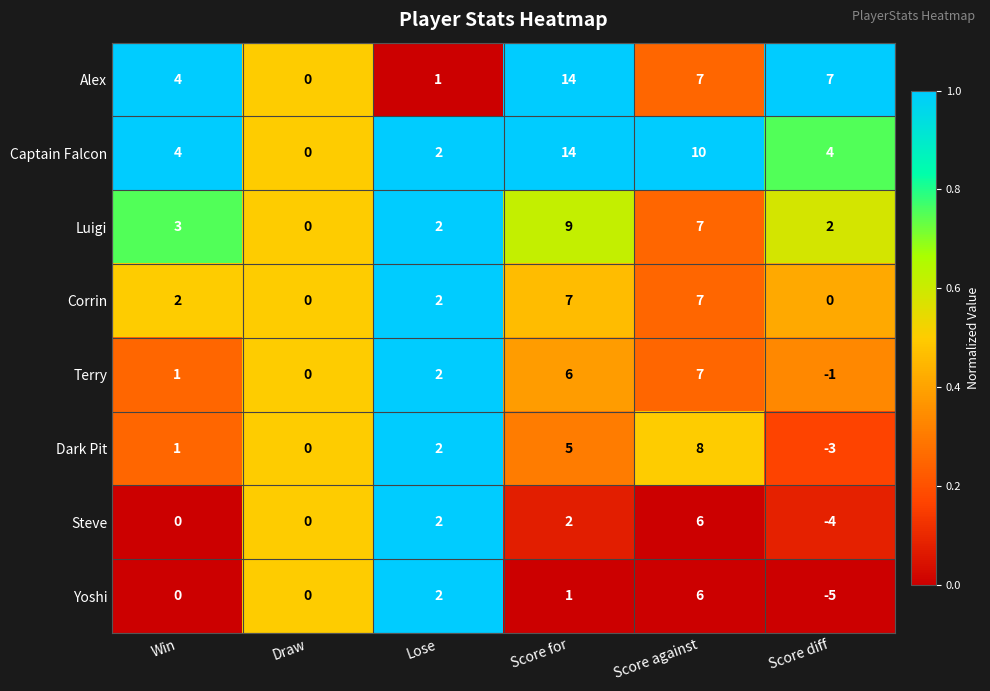

Is it true that Luigi equals 0 at Draw?

True